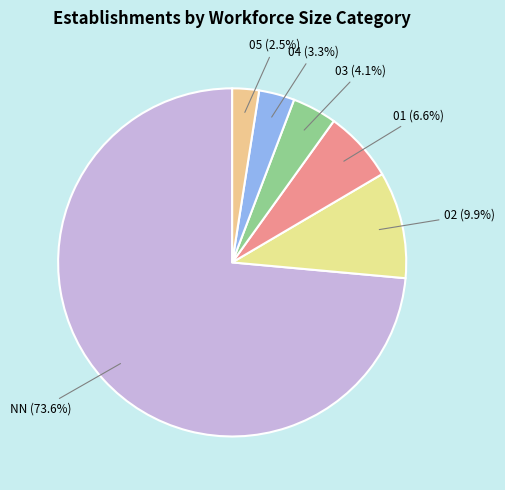

How many slices are in this pie chart?

6